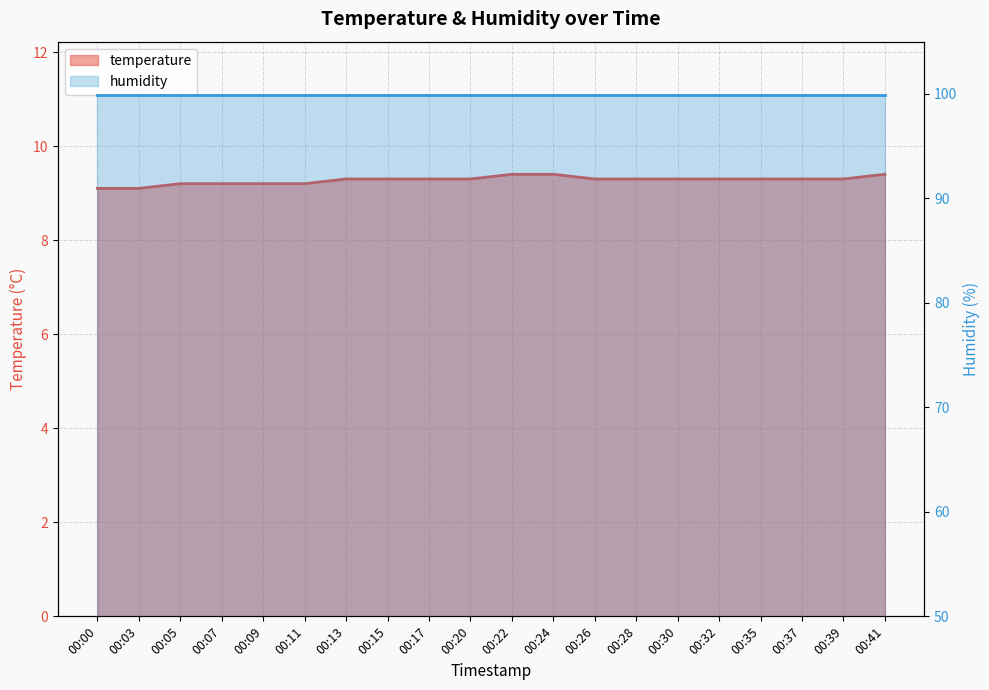

What is the value of the 10th point from the left?

9.3